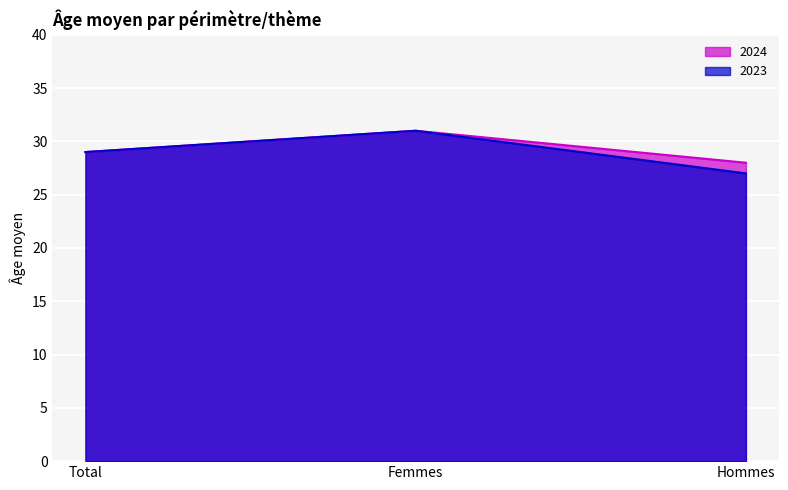

Where does the 2024 series first go above 29?

Femmes